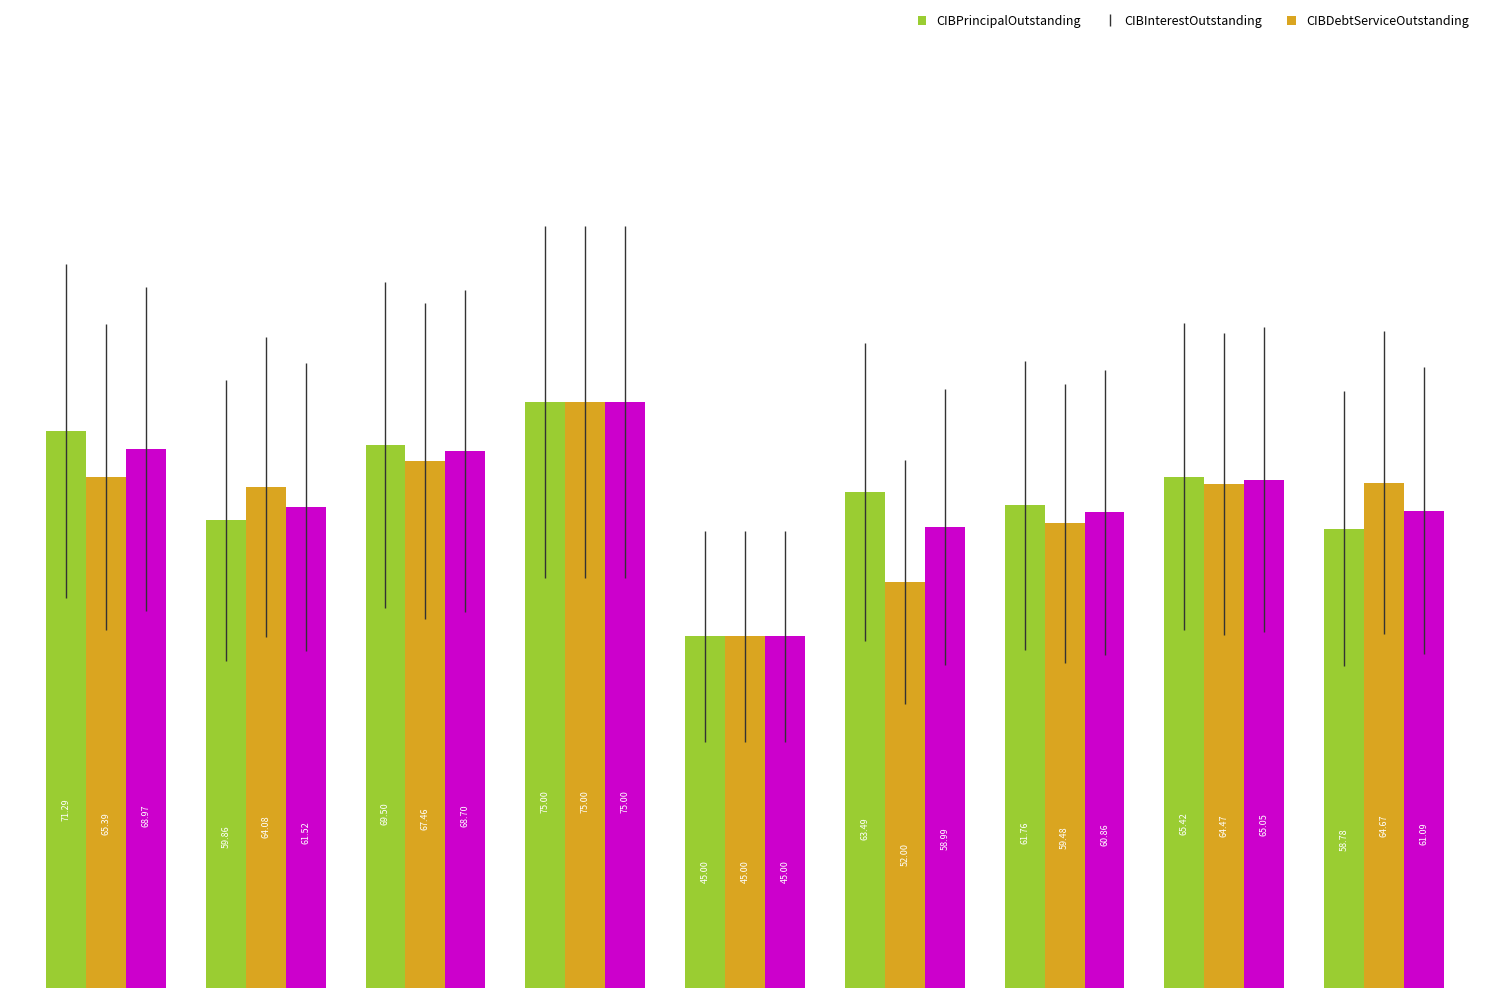

How many values in the CIBPrincipalOutstanding series exceed 63?

5